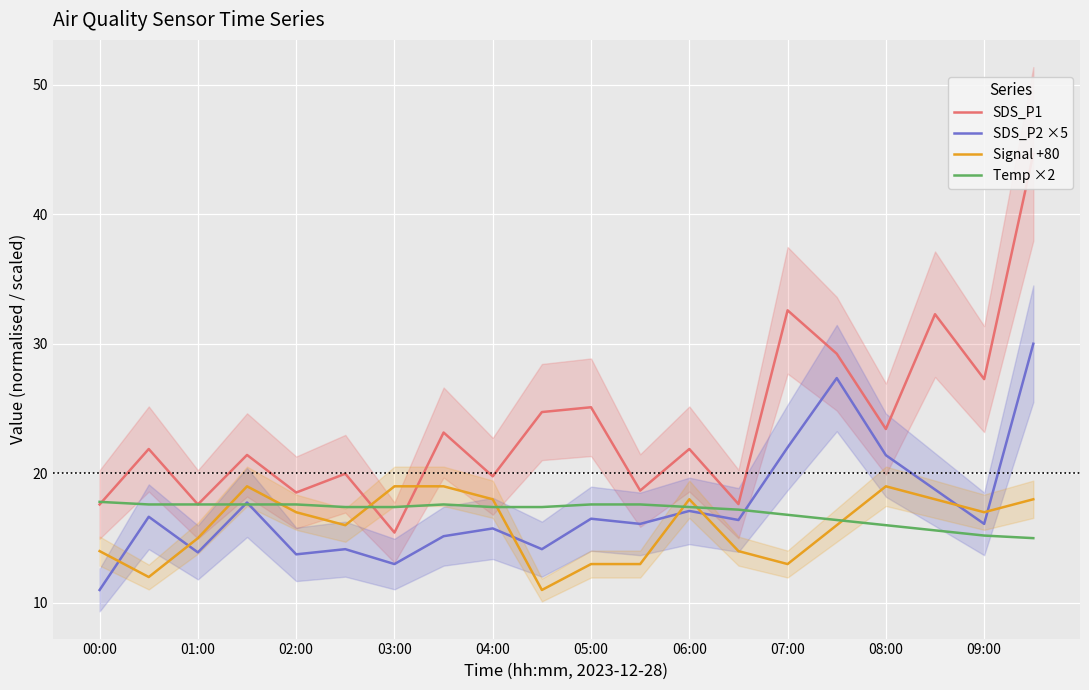

What is the value of the SDS_P2 ×5 point at the 8th from the left?

15.1